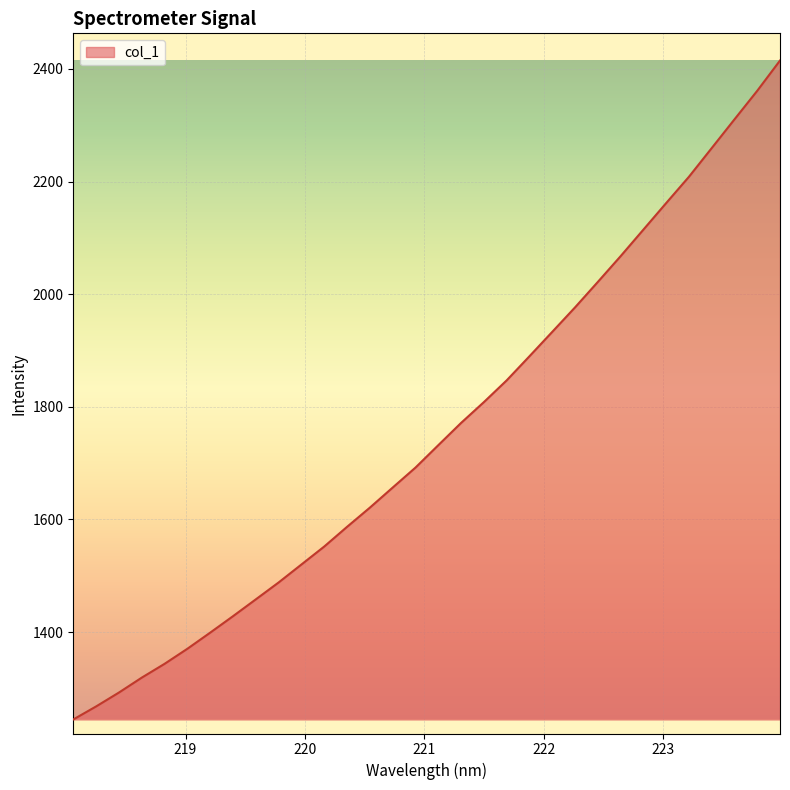

What is the smallest value displayed?

1244.7